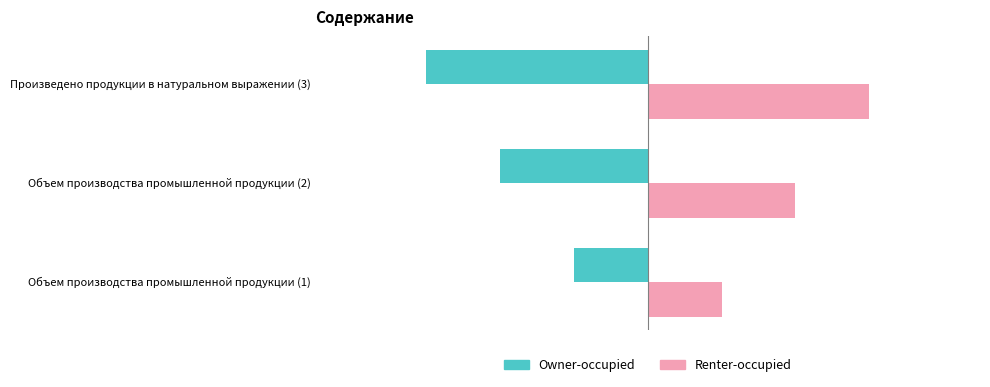

Rank the series by their maximum value, from lowest to highest.

Owner-occupied, Renter-occupied